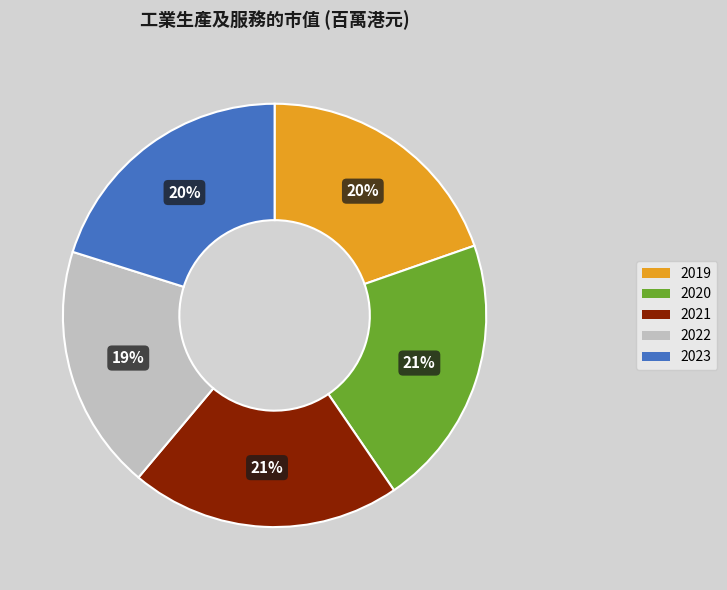

What is the smallest slice in the pie chart?

2022